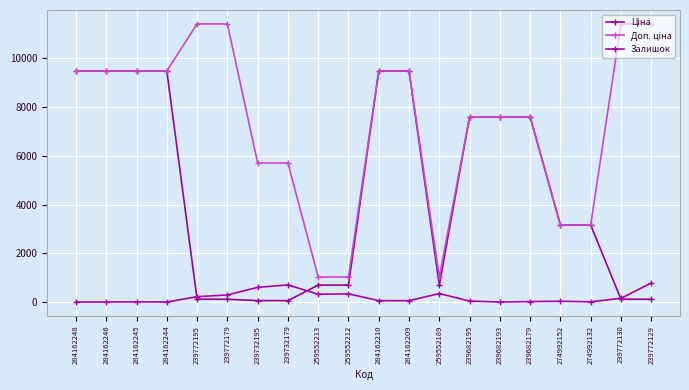

Count the number of categories in the chart.

20